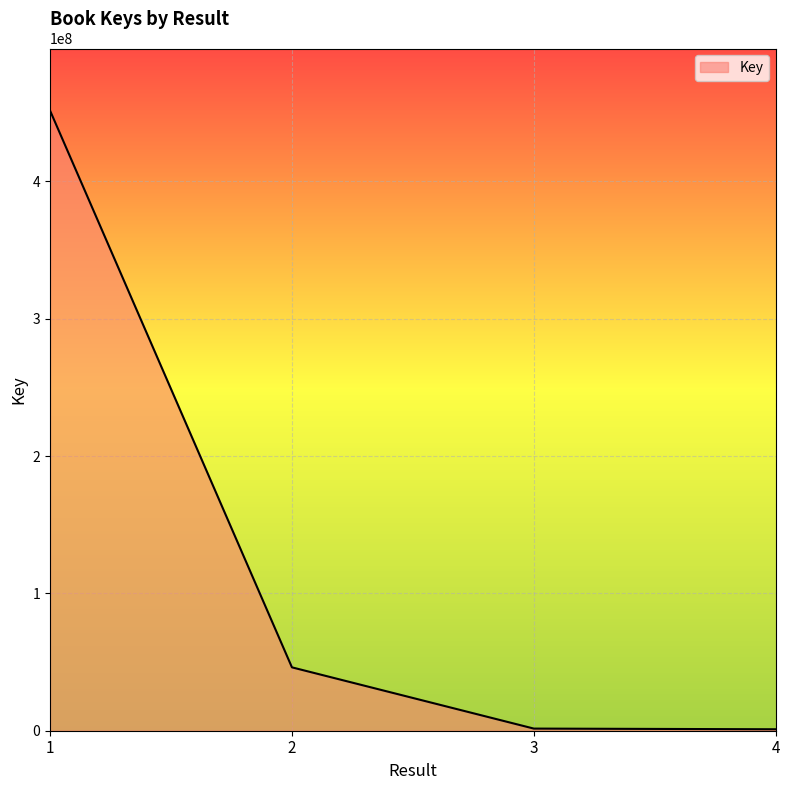

Approximately how many times larger is the value at 1 compared to 3?

290.4